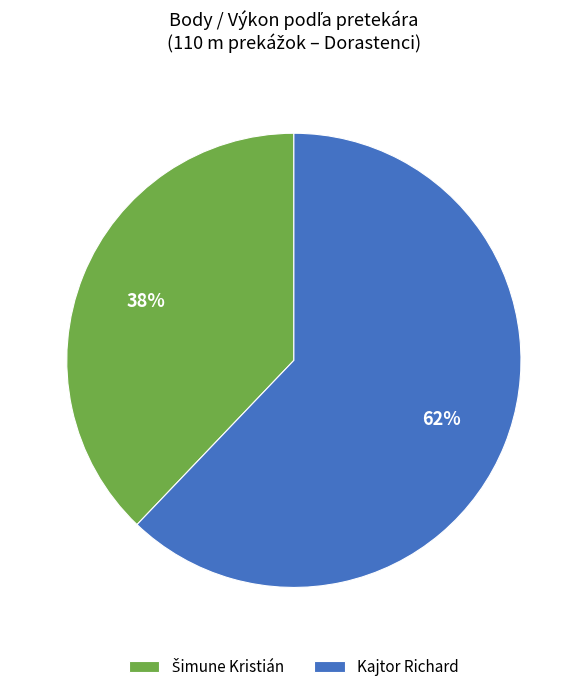

Is it true that Kajtor Richard is 54% of the pie?

False